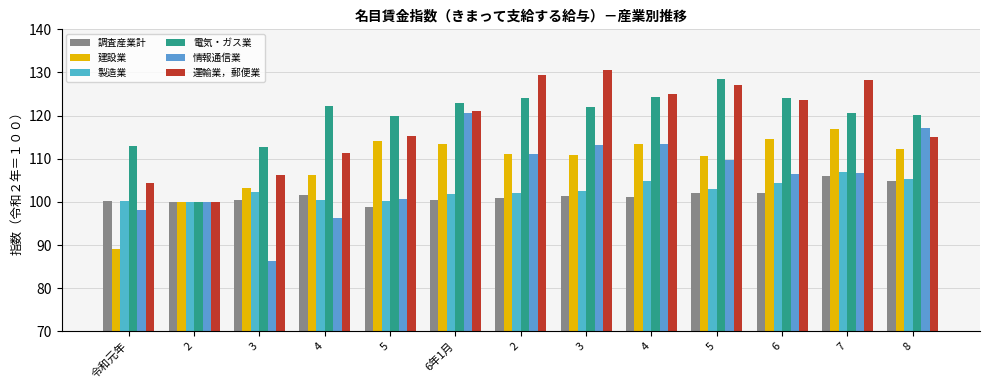

Reading left to right, what are all the values shown in this chart?

調査産業計: 令和元年=100.2	2=100.0	3=100.5	4=101.7	5=98.8	6年1月=100.4	2=100.8	3=101.4	4=101.2	5=102.1	6=102.1	7=106.0	8=104.9
建設業: 令和元年=89.2	2=100.0	3=103.2	4=106.3	5=114.1	6年1月=113.5	2=111.2	3=110.8	4=113.5	5=110.7	6=114.5	7=116.9	8=112.3
製造業: 令和元年=100.3	2=100.0	3=102.2	4=100.4	5=100.1	6年1月=101.8	2=102.0	3=102.5	4=104.8	5=103.1	6=104.3	7=107.0	8=105.4
電気・ガス業: 令和元年=112.9	2=100.0	3=112.8	4=122.2	5=119.8	6年1月=123.0	2=124.0	3=121.9	4=124.3	5=128.5	6=124.1	7=120.7	8=120.1
情報通信業: 令和元年=98.1	2=100.0	3=86.2	4=96.2	5=100.7	6年1月=120.7	2=111.1	3=113.3	4=113.5	5=109.8	6=106.4	7=106.8	8=117.1
運輸業，郵便業: 令和元年=104.5	2=100.0	3=106.3	4=111.3	5=115.3	6年1月=121.0	2=129.3	3=130.5	4=124.9	5=127.1	6=123.6	7=128.3	8=115.0